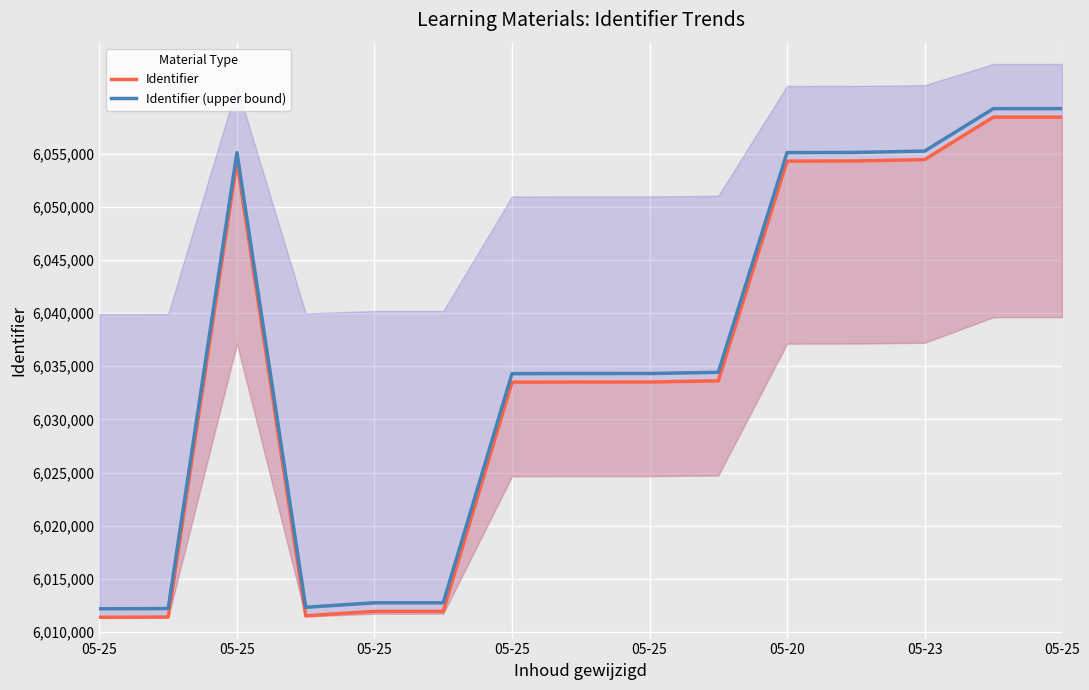

What is the average value of the Identifier (upper bound) series?

6035905